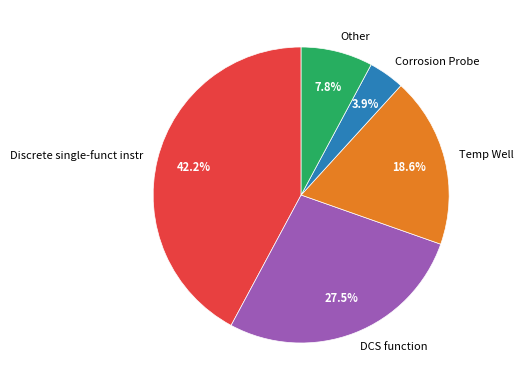

To the nearest percent, what portion does Discrete single-funct instr represent?

42%